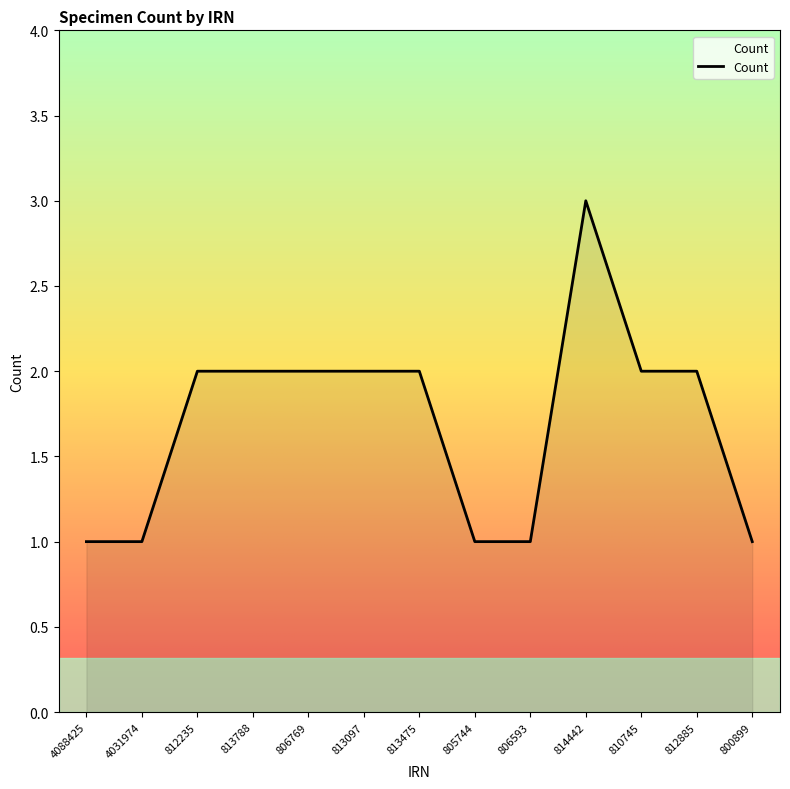

How many lines are shown in the chart?

1